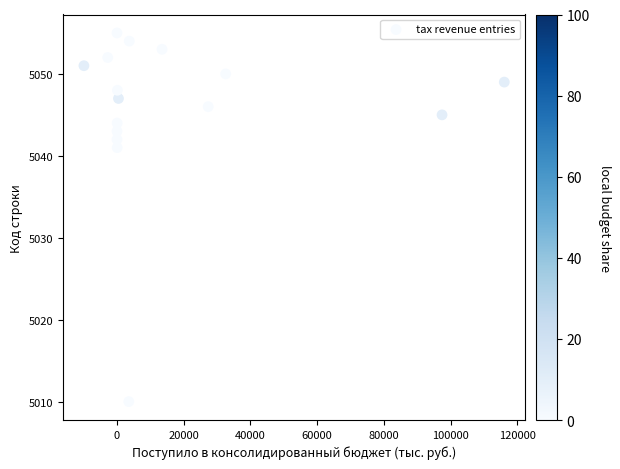

What is the range of Y values (max minus min)?

45